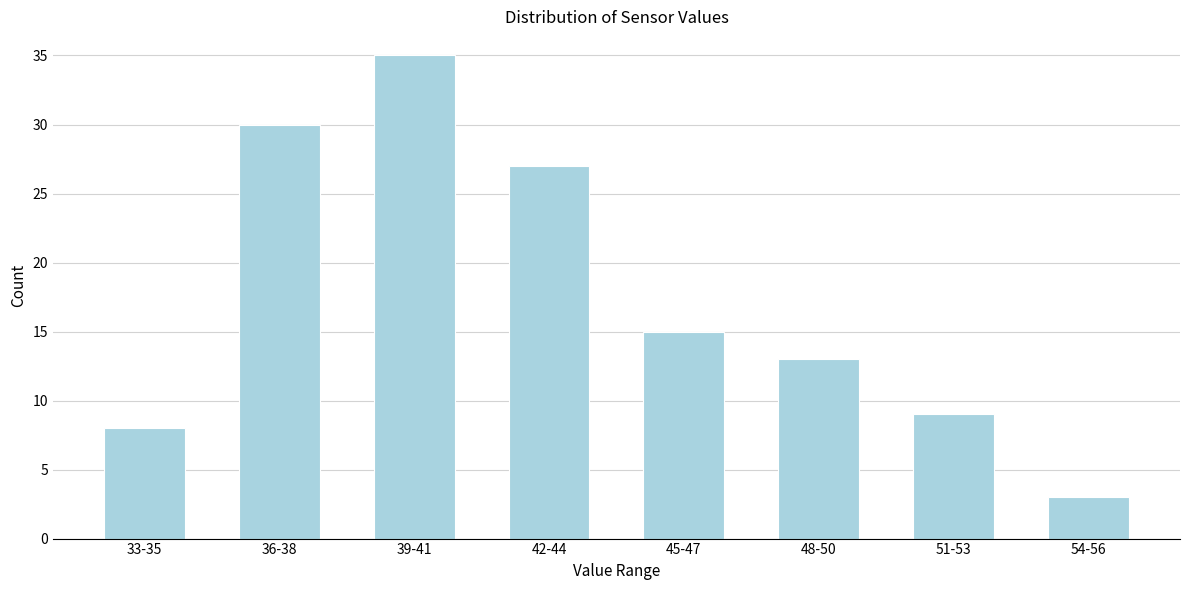

Reading left to right, list all the values displayed in this chart.

8	30	35	27	15	13	9	3